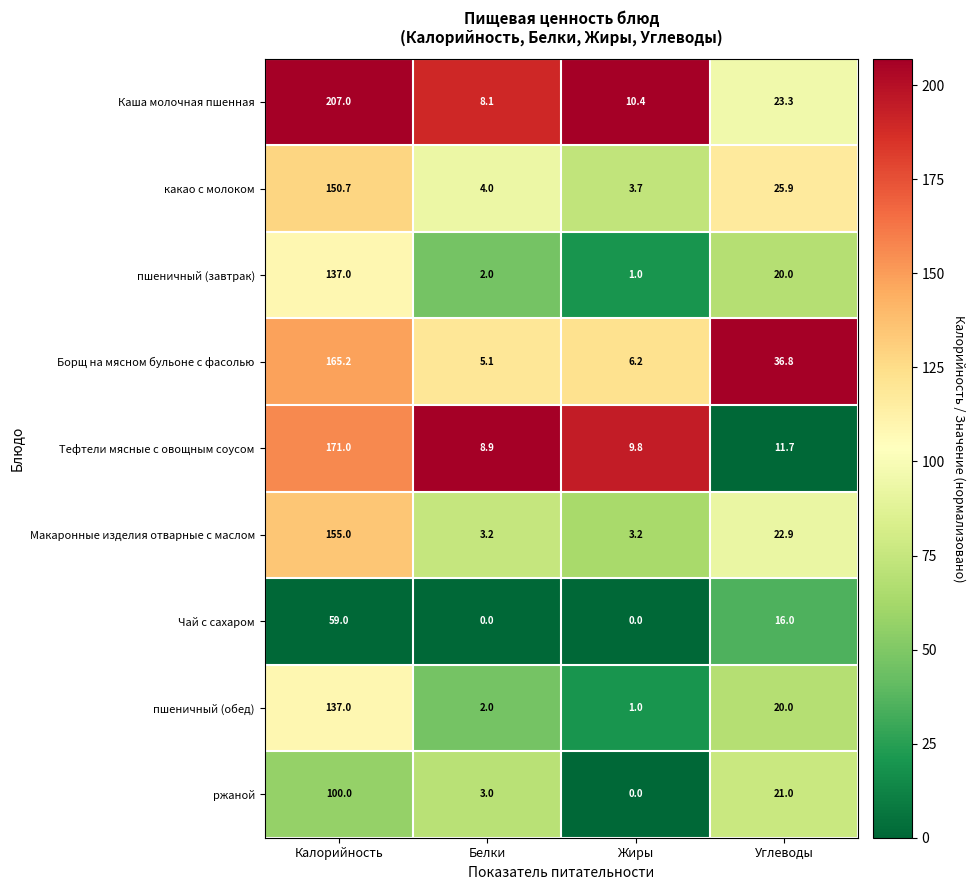

How many series are shown in this chart?

9